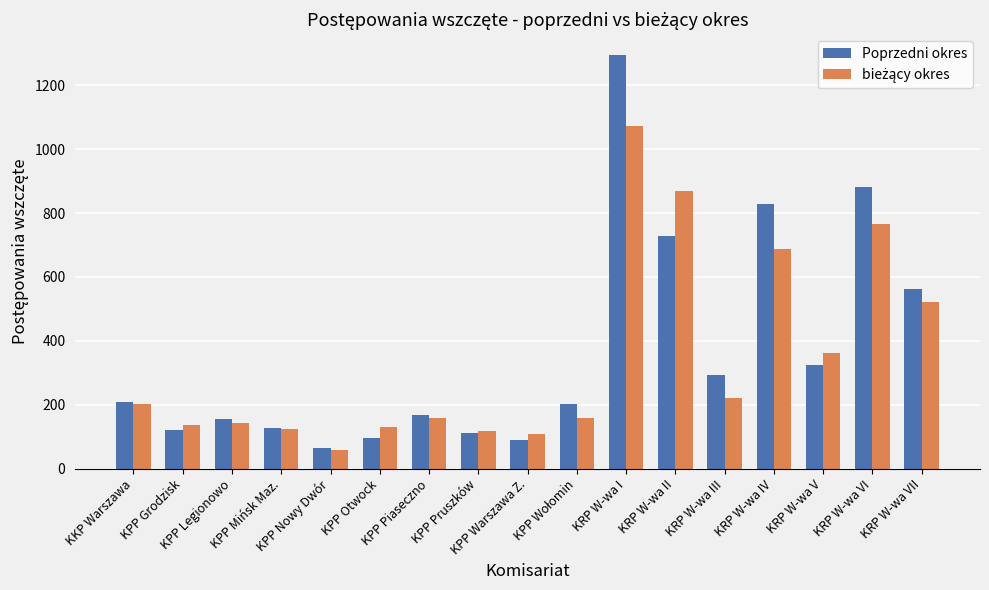

What is the label of the 16th bar from the right?

KPP Grodzisk